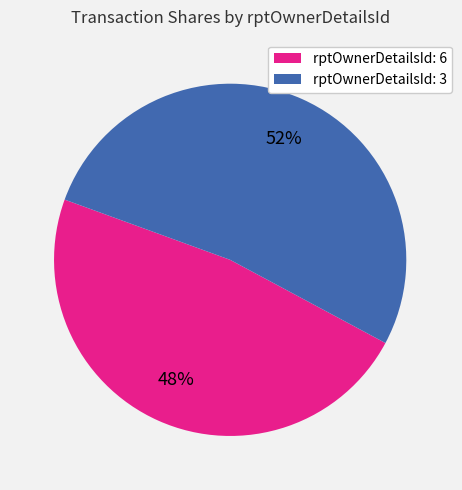

Is there a majority slice in this chart?

Yes